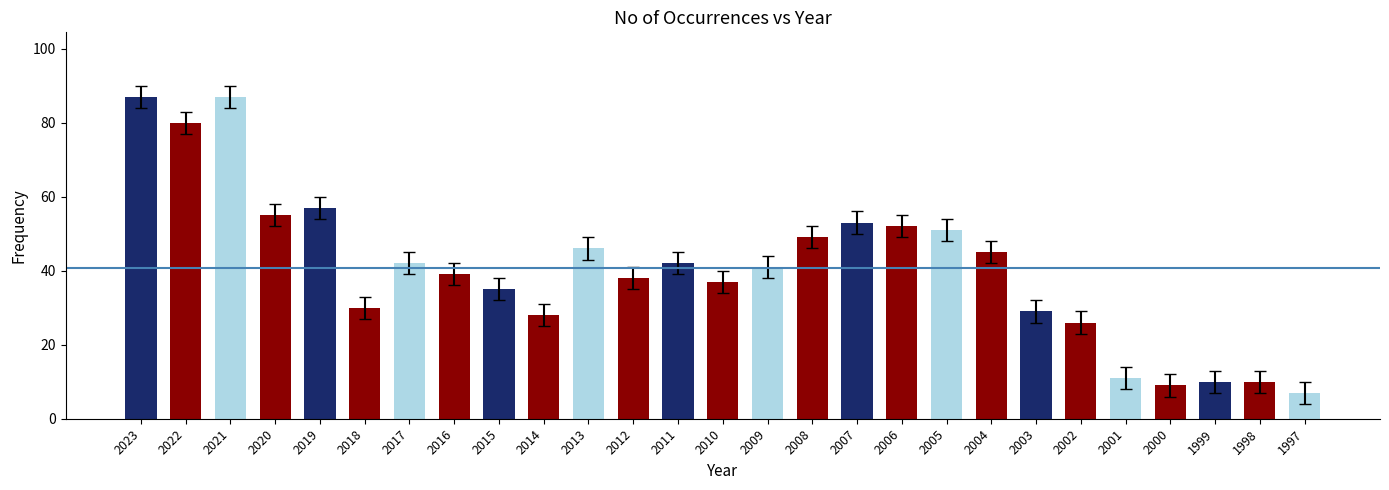

Reading right to left, list all the values displayed in this chart.

7	10	10	9	11	26	29	45	51	52	53	49	41	37	42	38	46	28	35	39	42	30	57	55	87	80	87